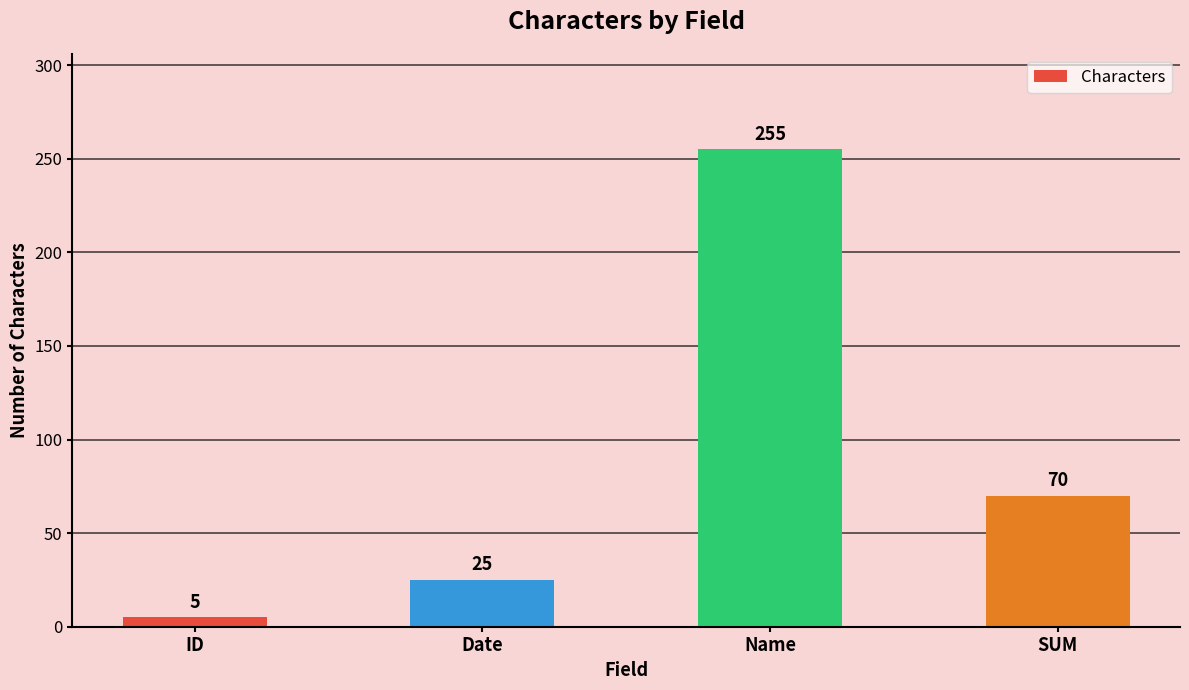

What is the difference between the maximum and second lowest values?

230